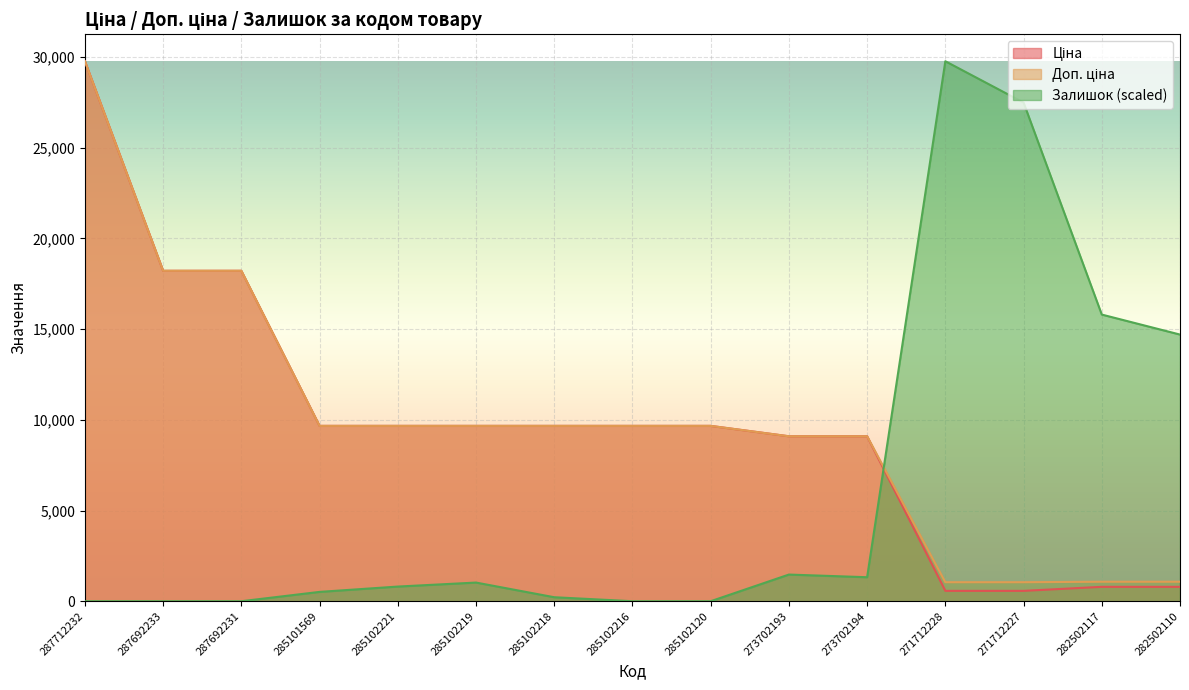

What are all the series names shown in the legend?

Ціна, Доп. ціна, Залишок